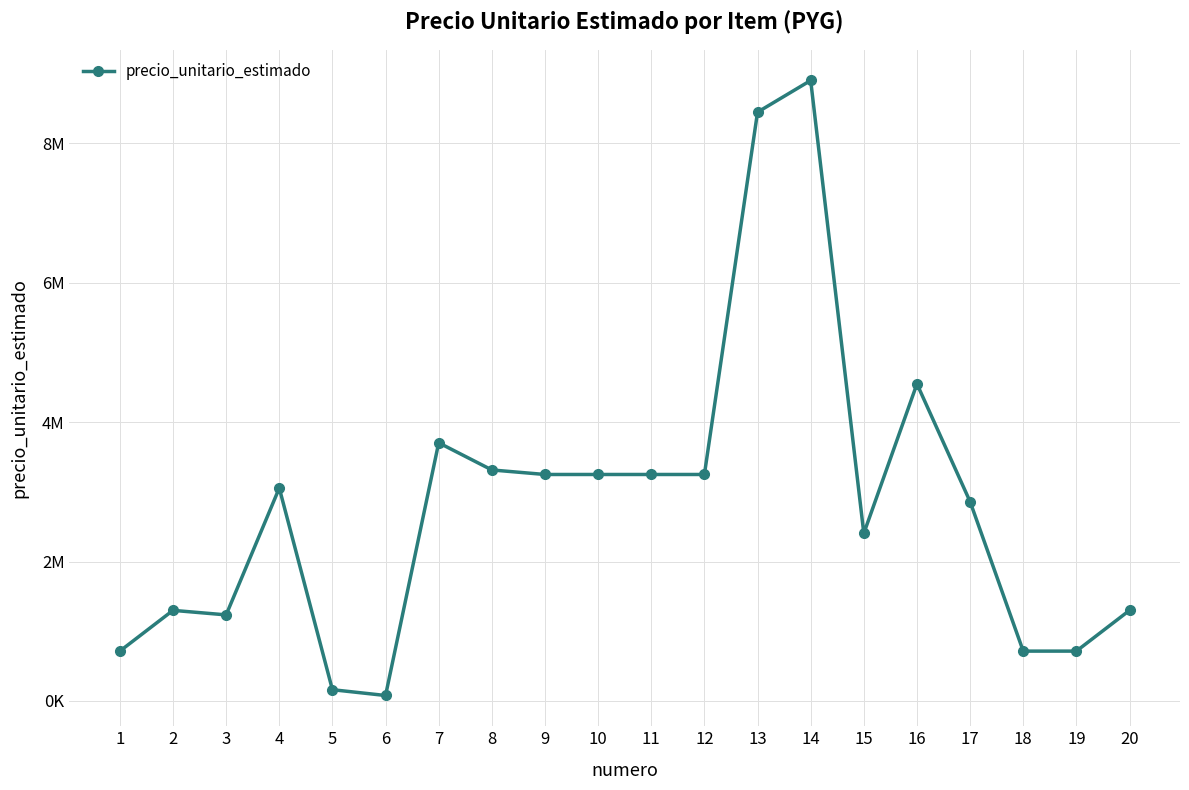

Is this an area chart (filled region under the line)?

No